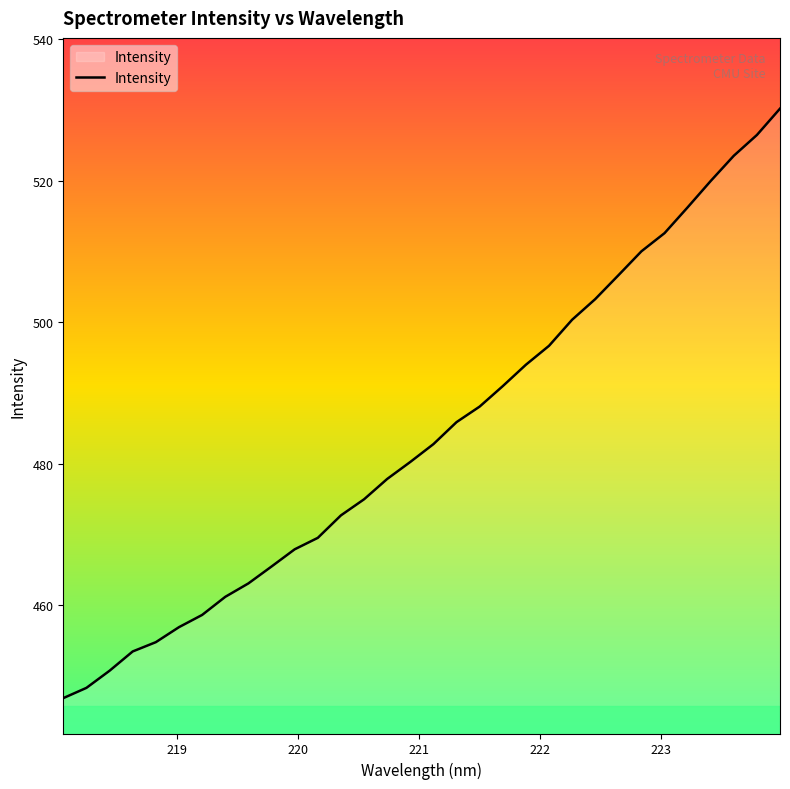

Does the chart display data point markers on the line(s)?

No